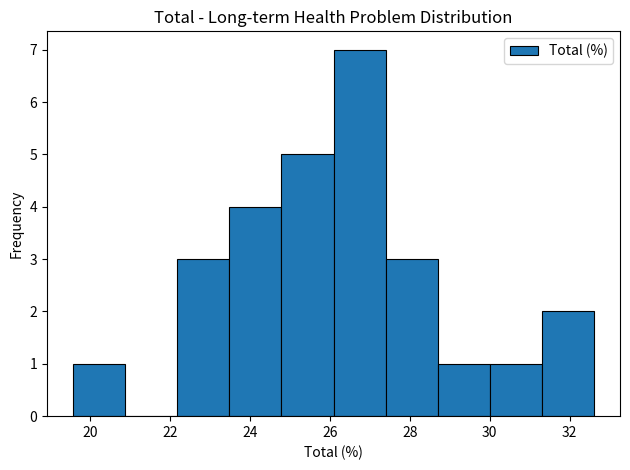

What is the height of the bar covering 28.6 to 30.0 on the x-axis? Neither the bar edges nor the heights are printed on the chart, so give them approximately, as read against the axes.

1